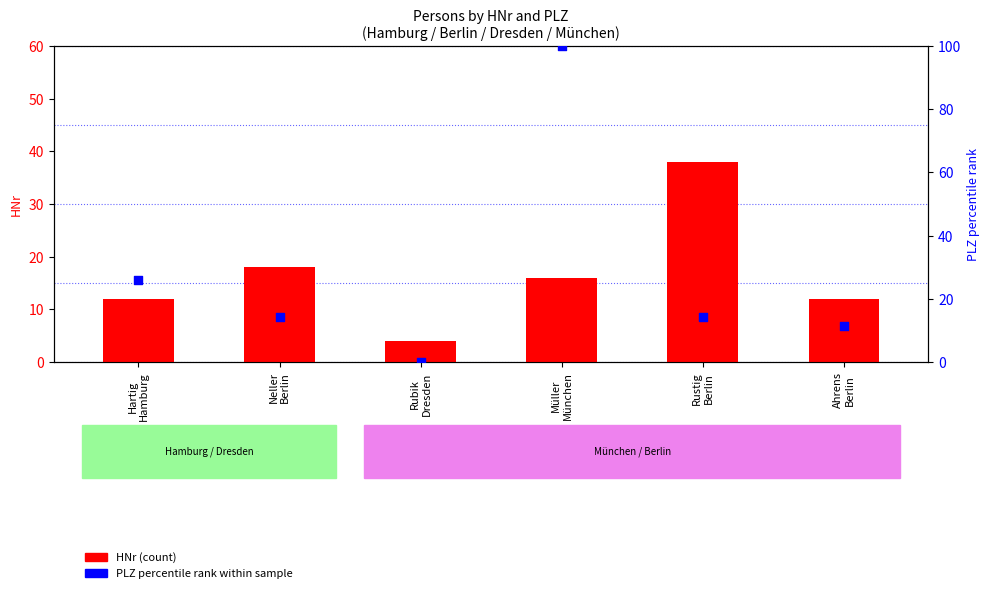

What is the total value across all series at Rubik
Dresden?

4.0